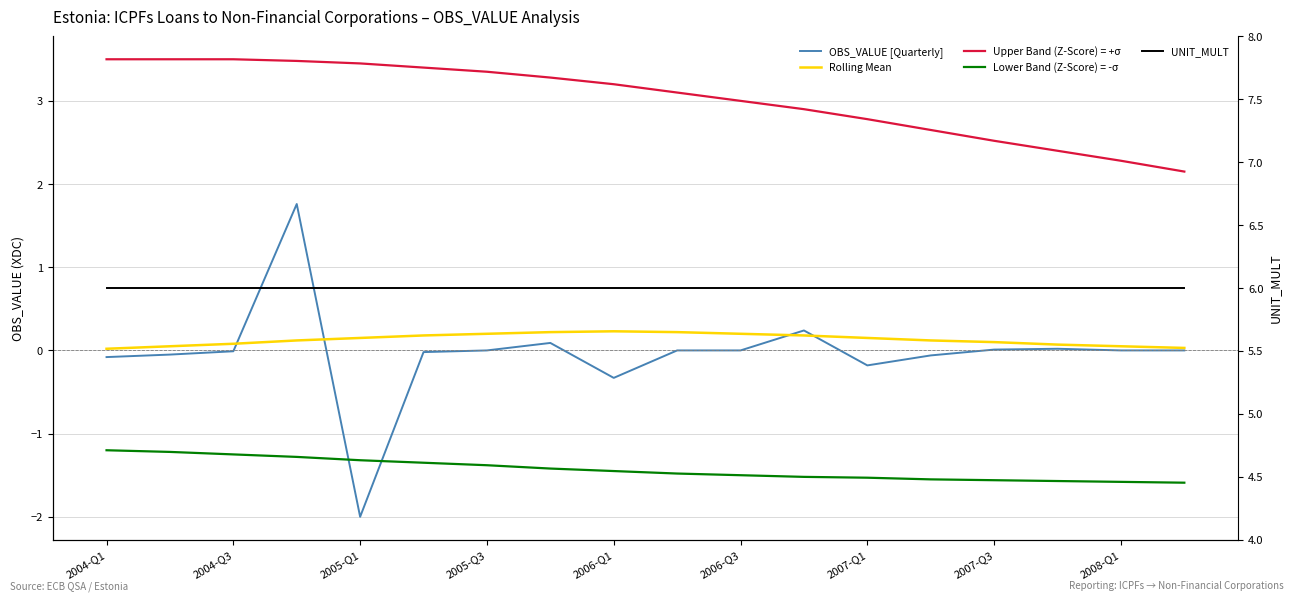

Read the UNIT_MULT value at 2007-Q1.

6.0